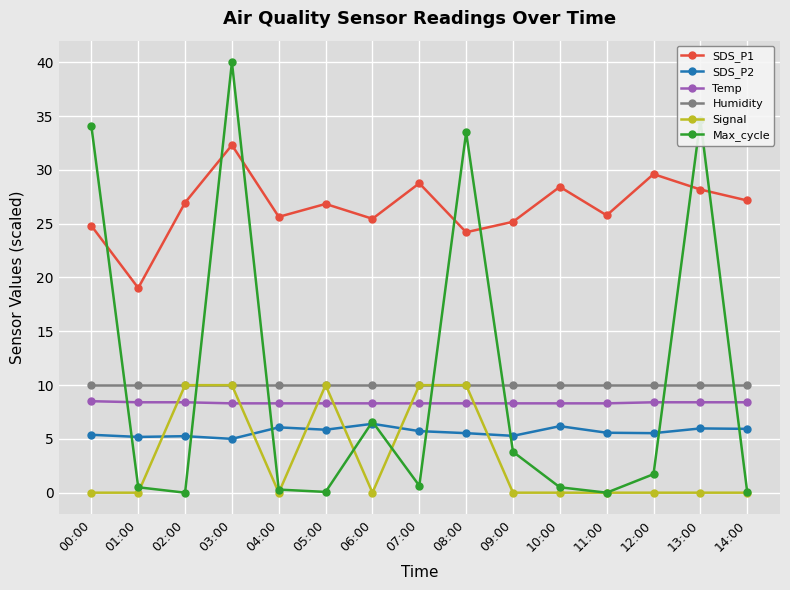

Is it true that SDS_P1 equals 7.6 at 14:00?

False